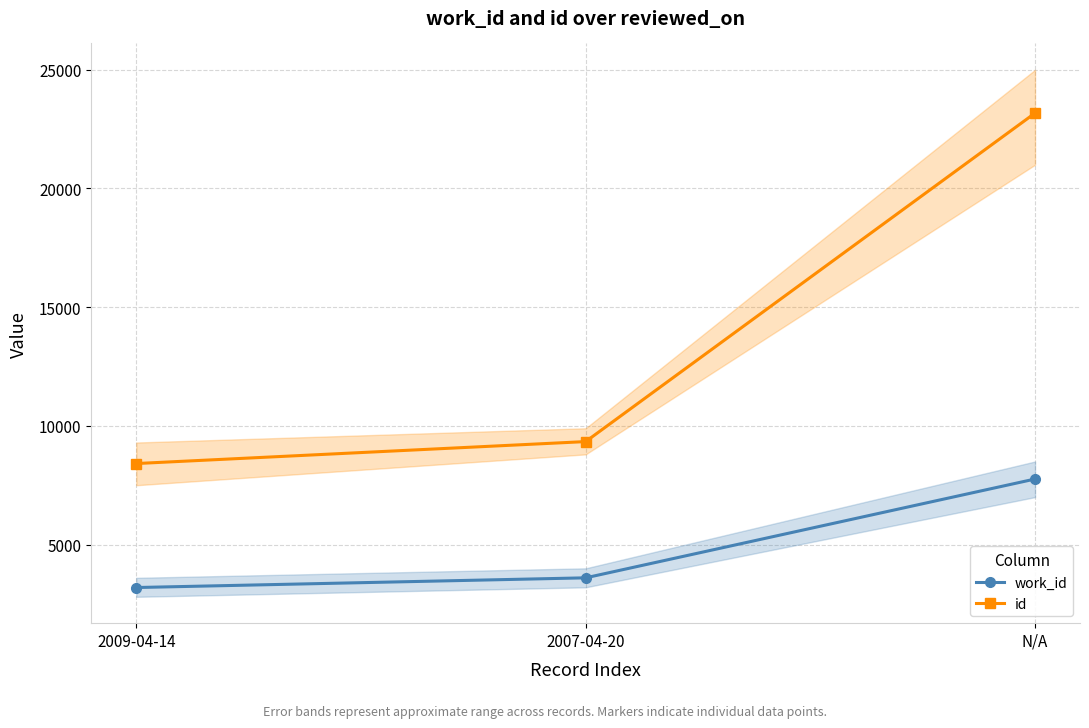

What is the sum of all id values?

40930